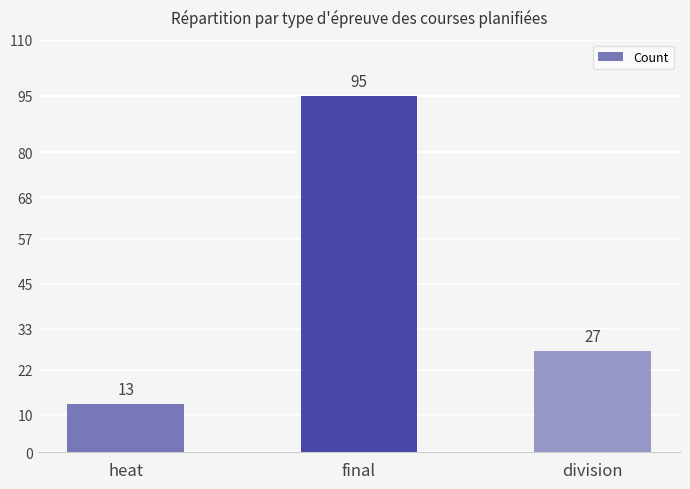

Does the chart contain stacked bars?

No